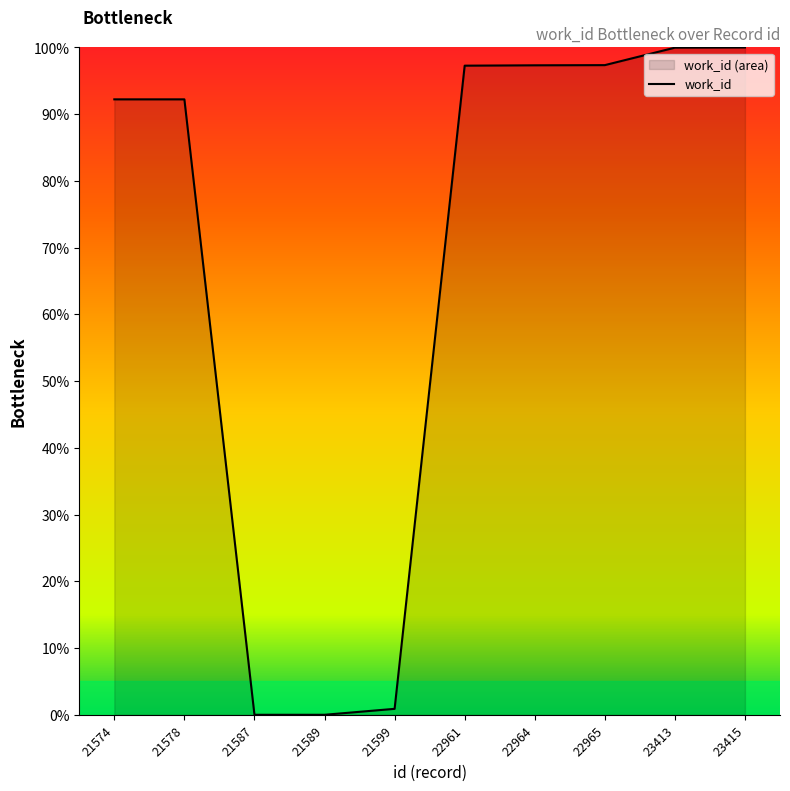

List the labels in order of value, largest first.

23415, 23413, 22965, 22964, 22961, 21574, 21578, 21599, 21587, 21589